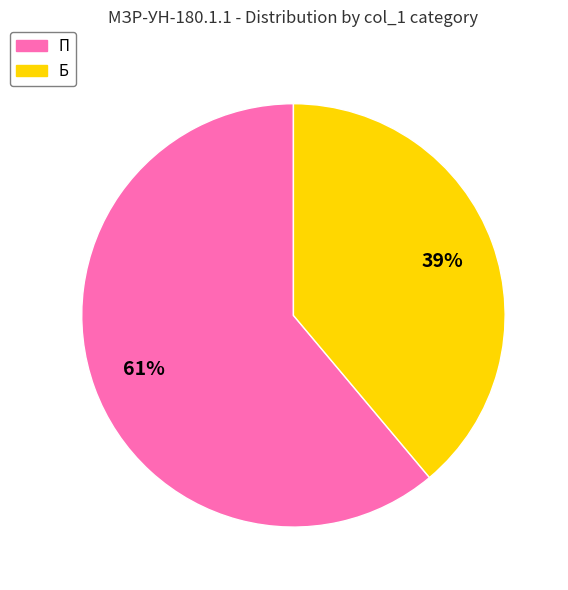

Combined, do Б and П account for over 50%?

Yes